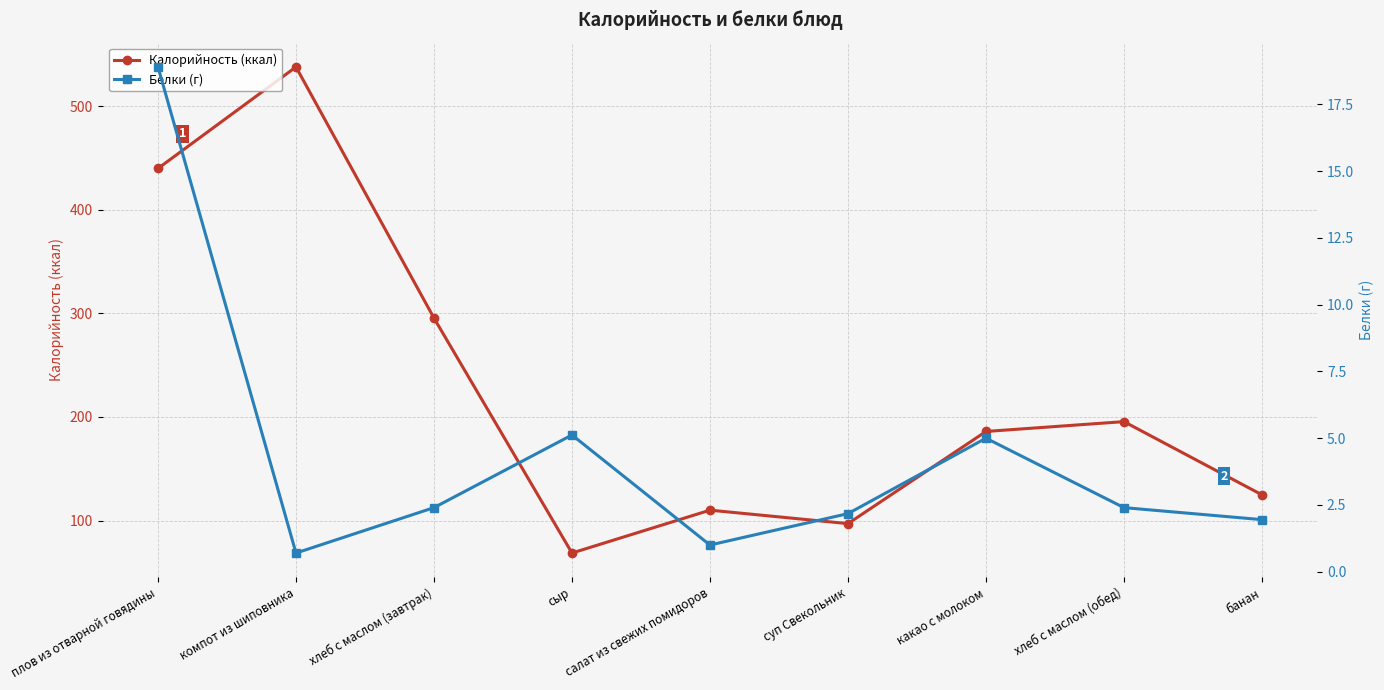

What is the maximum value shown in the chart?

538.0